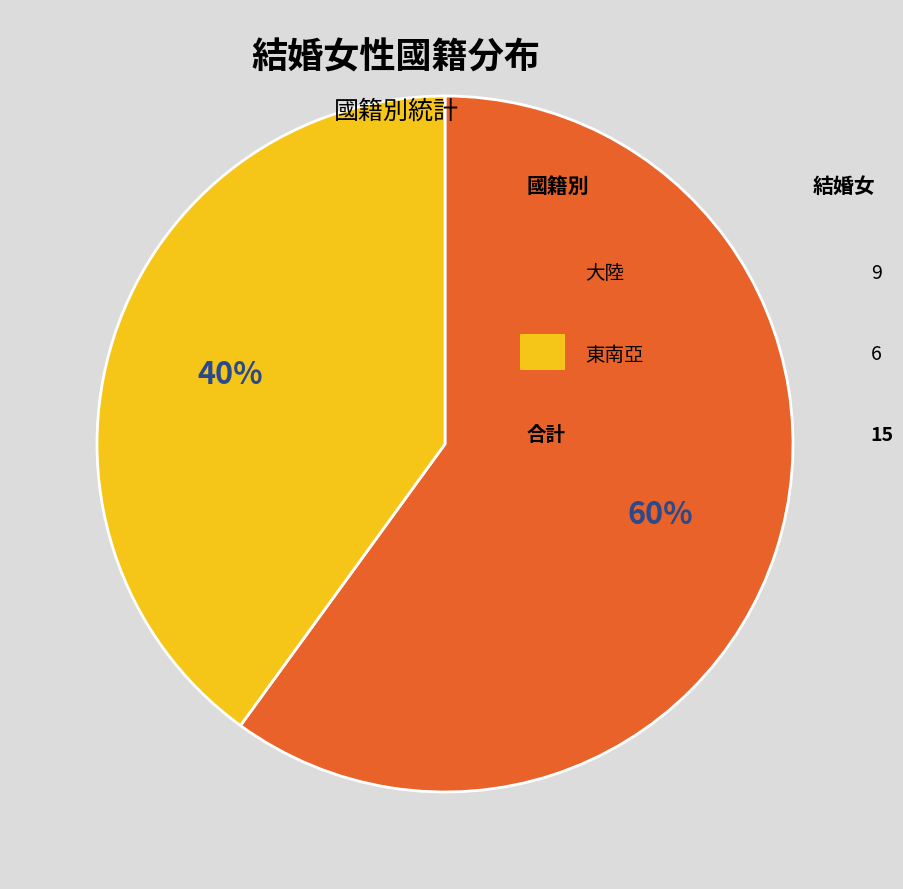

Is there a majority slice in this chart?

Yes